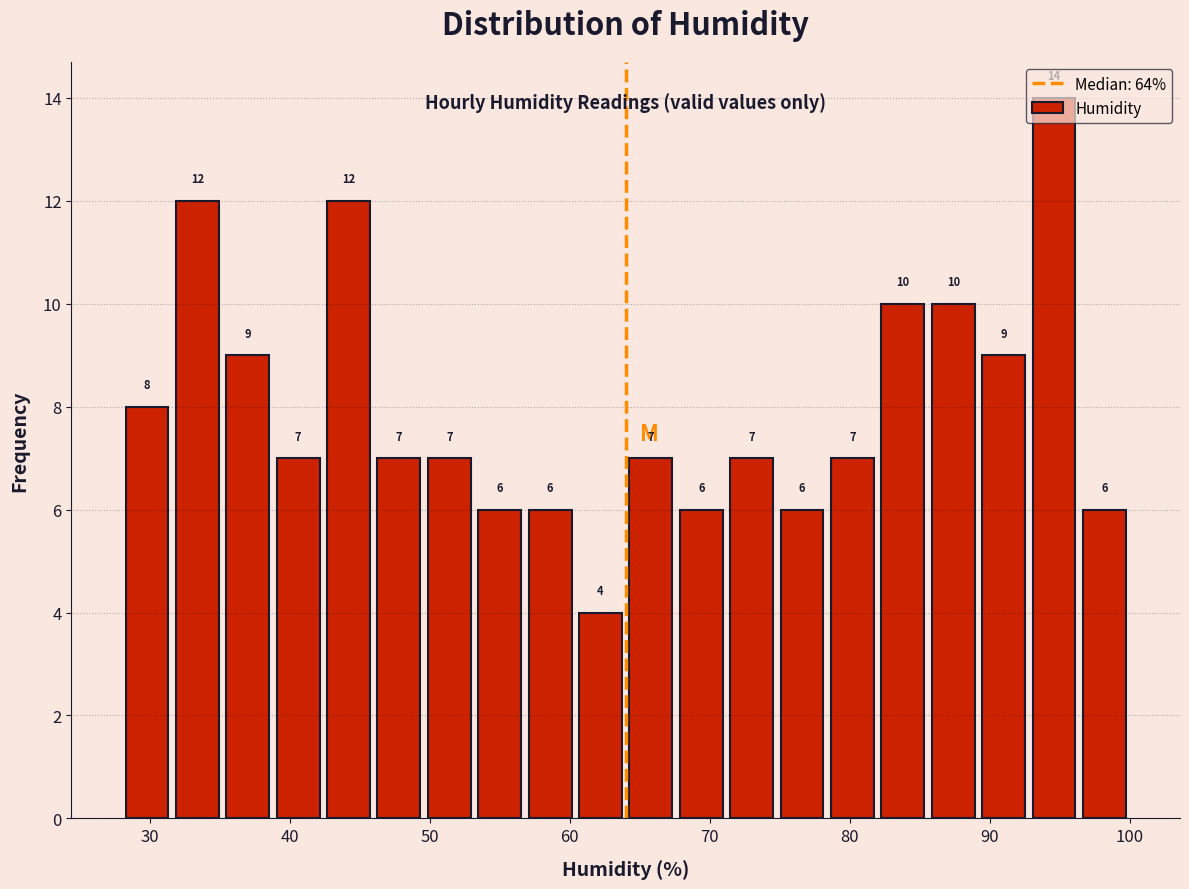

Around what value on the x-axis is the tallest bar? Give the approximate position of its centre, as read against the axis.

95